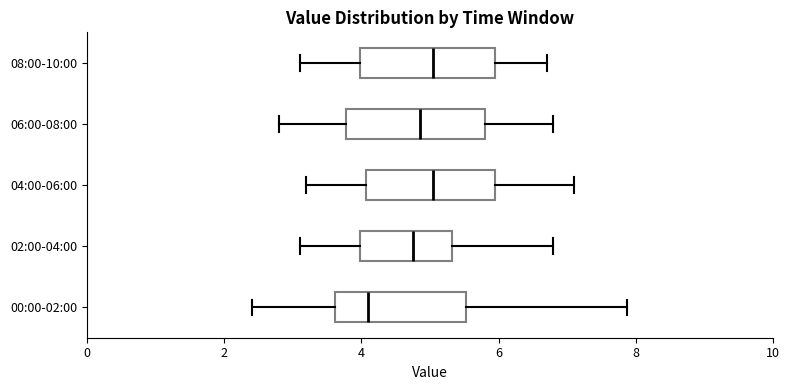

Reading bottom to top, read every box against the x-axis: the position of its median line, the range the box covers, and the ends of its whiskers. The values are not printed on the chart, so give them approximately, as read against the axis.

00:00-02:00: median 4.2, box 3.6 to 5.6, whiskers 2.4 to 7.8
02:00-04:00: median 4.8, box 4.0 to 5.4, whiskers 3.2 to 6.8
04:00-06:00: median 5.0, box 4.0 to 6.0, whiskers 3.2 to 7.2
06:00-08:00: median 4.8, box 3.8 to 5.8, whiskers 2.8 to 6.8
08:00-10:00: median 5.0, box 4.0 to 6.0, whiskers 3.2 to 6.8